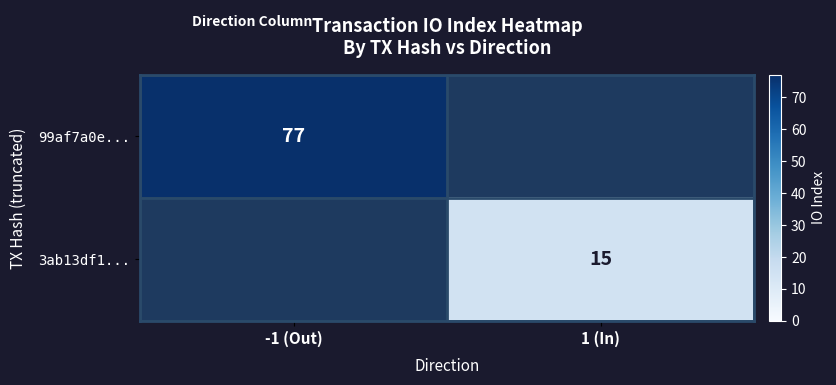

Is the value of 99af7a0e... at -1 (Out) greater than the value of 3ab13df1... at 1 (In)?

Yes